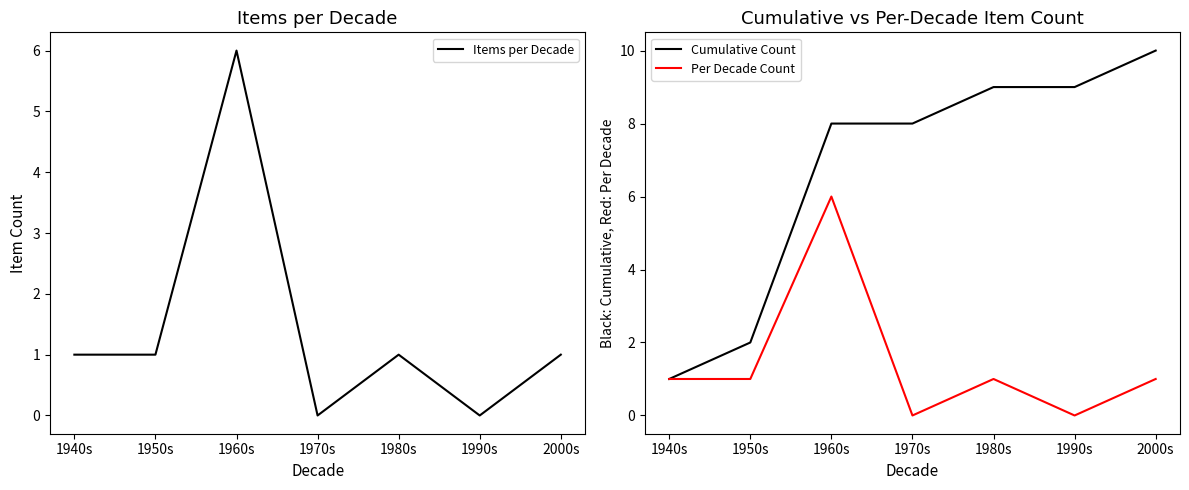

Reading left to right, transcribe all the data shown in this chart.

Items per Decade: 1	1	6	0	1	0	1
Cumulative Count: 1	2	8	8	9	9	10
Per Decade Count: 1	1	6	0	1	0	1